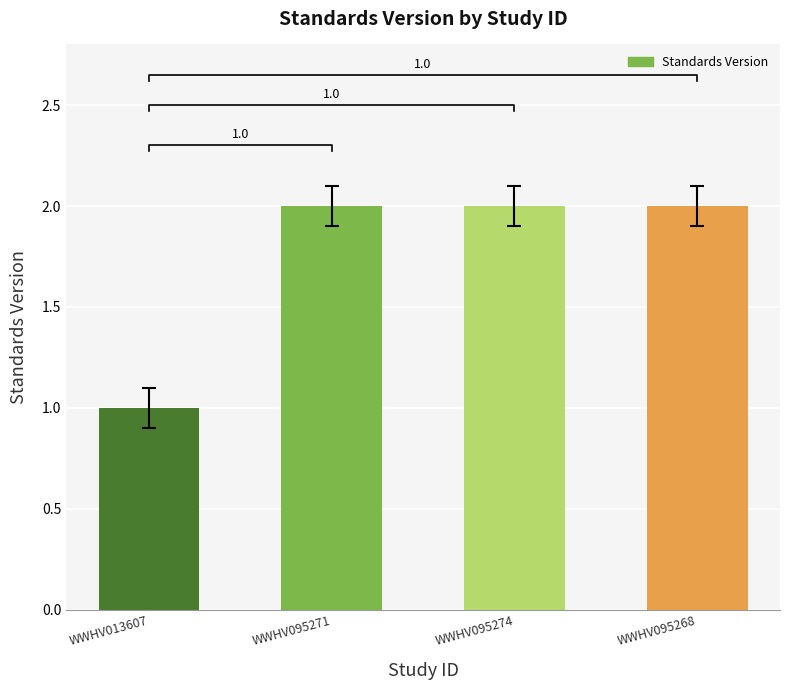

Rank the categories by value from highest to lowest.

WWHV095271, WWHV095274, WWHV095268, WWHV013607